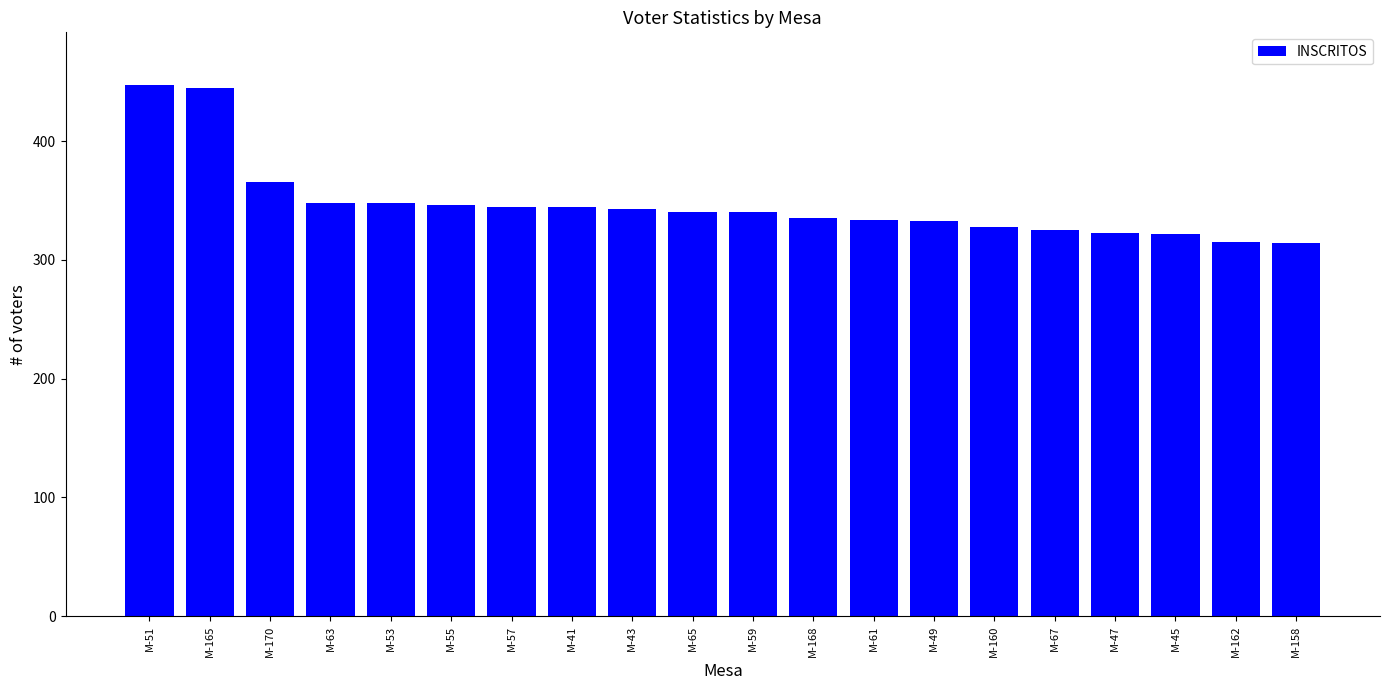

What is the label of the 14th bar from the left?

M-49